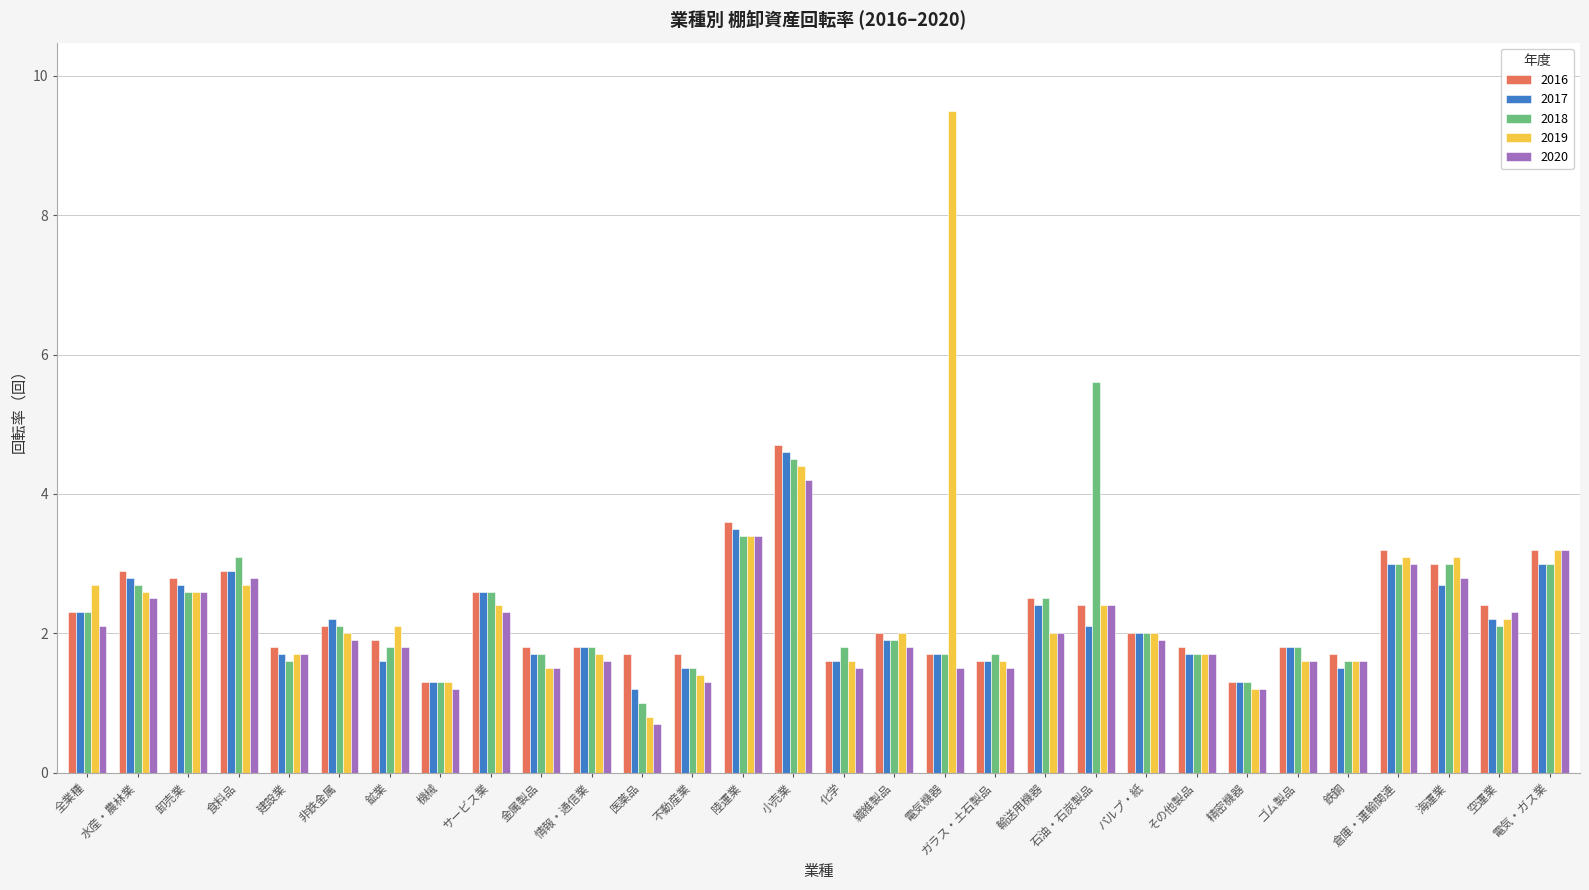

Reading left to right, transcribe all the data shown in this chart.

2016: 全業種=2.3	水産・農林業=2.9	卸売業=2.8	食料品=2.9	建設業=1.8	非鉄金属=2.1	鉱業=1.9	機械=1.3	サービス業=2.6	金属製品=1.8	情報・通信業=1.8	医薬品=1.7	不動産業=1.7	陸運業=3.6	小売業=4.7	化学=1.6	繊維製品=2.0	電気機器=1.7	ガラス・土石製品=1.6	輸送用機器=2.5	石油・石炭製品=2.4	パルプ・紙=2.0	その他製品=1.8	精密機器=1.3	ゴム製品=1.8	鉄鋼=1.7	倉庫・運輸関連=3.2	海運業=3.0	空運業=2.4	電気・ガス業=3.2
2017: 全業種=2.3	水産・農林業=2.8	卸売業=2.7	食料品=2.9	建設業=1.7	非鉄金属=2.2	鉱業=1.6	機械=1.3	サービス業=2.6	金属製品=1.7	情報・通信業=1.8	医薬品=1.2	不動産業=1.5	陸運業=3.5	小売業=4.6	化学=1.6	繊維製品=1.9	電気機器=1.7	ガラス・土石製品=1.6	輸送用機器=2.4	石油・石炭製品=2.1	パルプ・紙=2.0	その他製品=1.7	精密機器=1.3	ゴム製品=1.8	鉄鋼=1.5	倉庫・運輸関連=3.0	海運業=2.7	空運業=2.2	電気・ガス業=3.0
2018: 全業種=2.3	水産・農林業=2.7	卸売業=2.6	食料品=3.1	建設業=1.6	非鉄金属=2.1	鉱業=1.8	機械=1.3	サービス業=2.6	金属製品=1.7	情報・通信業=1.8	医薬品=1.0	不動産業=1.5	陸運業=3.4	小売業=4.5	化学=1.8	繊維製品=1.9	電気機器=1.7	ガラス・土石製品=1.7	輸送用機器=2.5	石油・石炭製品=5.6	パルプ・紙=2.0	その他製品=1.7	精密機器=1.3	ゴム製品=1.8	鉄鋼=1.6	倉庫・運輸関連=3.0	海運業=3.0	空運業=2.1	電気・ガス業=3.0
2019: 全業種=2.7	水産・農林業=2.6	卸売業=2.6	食料品=2.7	建設業=1.7	非鉄金属=2.0	鉱業=2.1	機械=1.3	サービス業=2.4	金属製品=1.5	情報・通信業=1.7	医薬品=0.8	不動産業=1.4	陸運業=3.4	小売業=4.4	化学=1.6	繊維製品=2.0	電気機器=9.5	ガラス・土石製品=1.6	輸送用機器=2.0	石油・石炭製品=2.4	パルプ・紙=2.0	その他製品=1.7	精密機器=1.2	ゴム製品=1.6	鉄鋼=1.6	倉庫・運輸関連=3.1	海運業=3.1	空運業=2.2	電気・ガス業=3.2
2020: 全業種=2.1	水産・農林業=2.5	卸売業=2.6	食料品=2.8	建設業=1.7	非鉄金属=1.9	鉱業=1.8	機械=1.2	サービス業=2.3	金属製品=1.5	情報・通信業=1.6	医薬品=0.7	不動産業=1.3	陸運業=3.4	小売業=4.2	化学=1.5	繊維製品=1.8	電気機器=1.5	ガラス・土石製品=1.5	輸送用機器=2.0	石油・石炭製品=2.4	パルプ・紙=1.9	その他製品=1.7	精密機器=1.2	ゴム製品=1.6	鉄鋼=1.6	倉庫・運輸関連=3.0	海運業=2.8	空運業=2.3	電気・ガス業=3.2